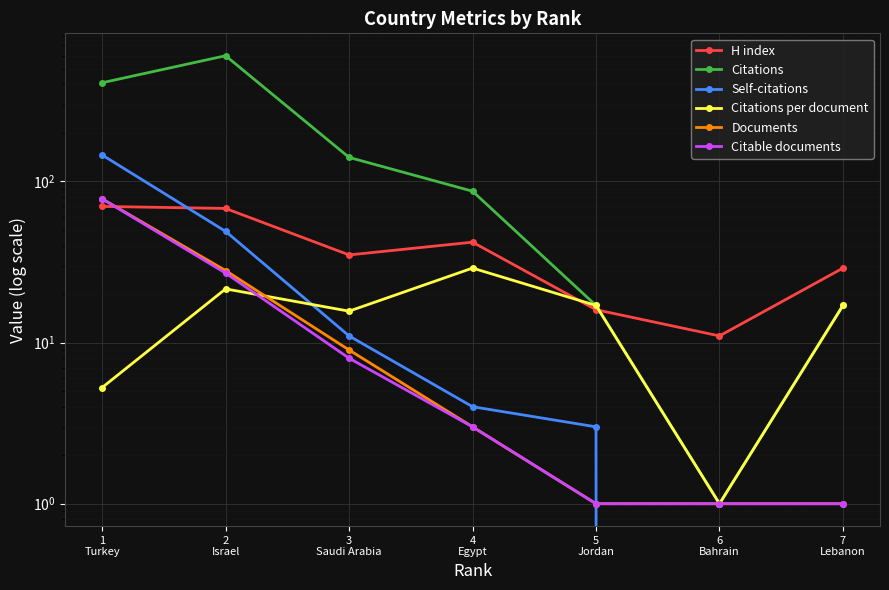

Reading left to right, list all the values displayed in this chart.

H index: 70.0	68.0	35.0	42.0	16.0	11.0	29.0
Citations: 410.0	603.0	141.0	87.0	17.0	1.0	17.0
Self-citations: 146.0	49.0	11.0	4.0	3.0	0.0	0.0
Citations per document: 5.3	21.5	15.7	29.0	17.0	1.0	17.0
Documents: 78.0	28.0	9.0	3.0	1.0	1.0	1.0
Citable documents: 78.0	27.0	8.0	3.0	1.0	1.0	1.0